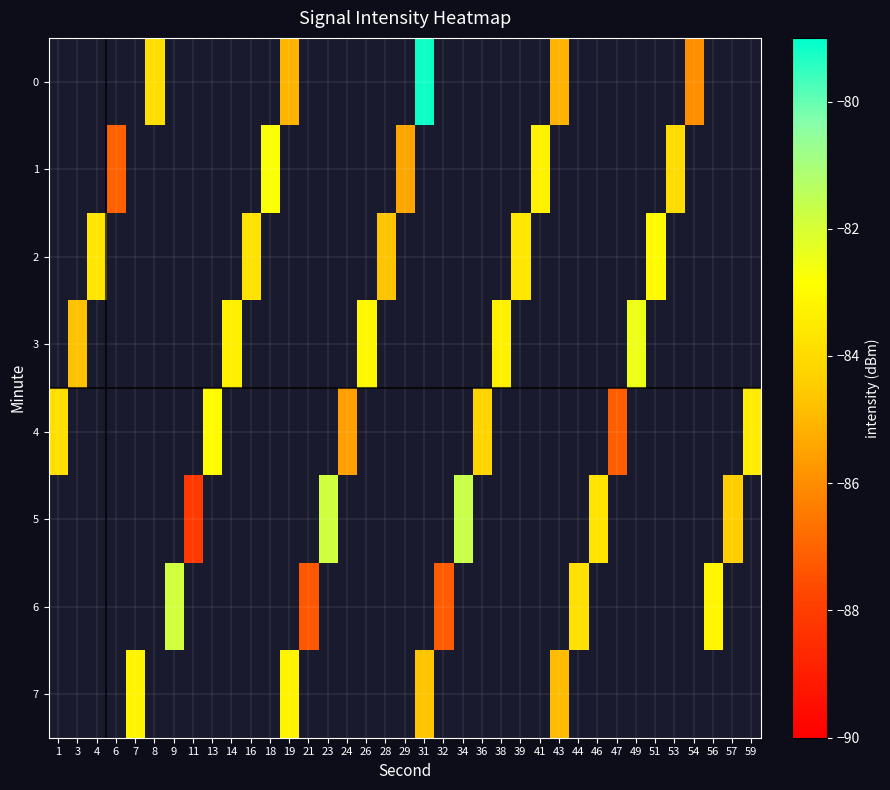

Is the value of 5 at 56 greater than the value of 3 at 38?

No